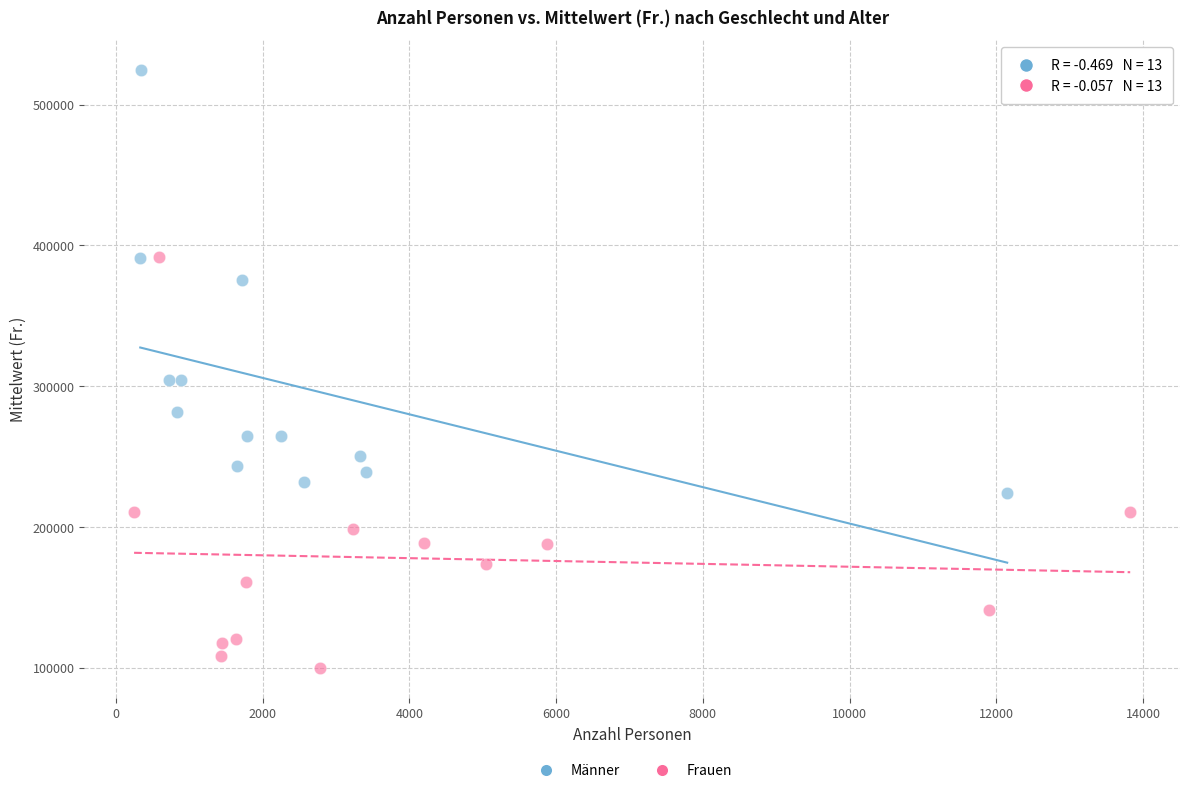

Which series contains the lowest Y value?

Frauen